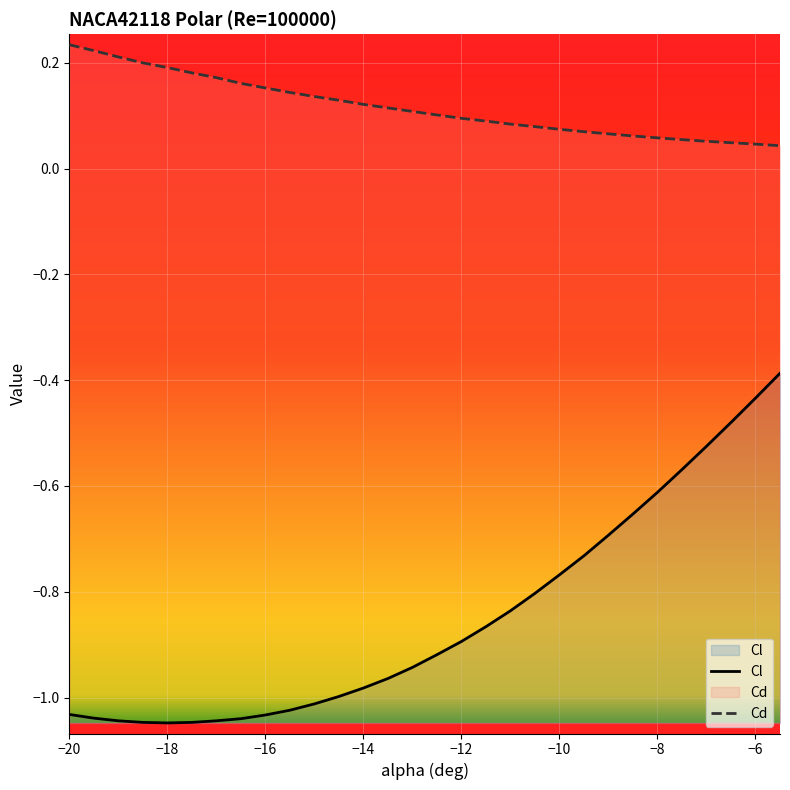

What is the spread (max minus min) of values at -16.5?

1.2